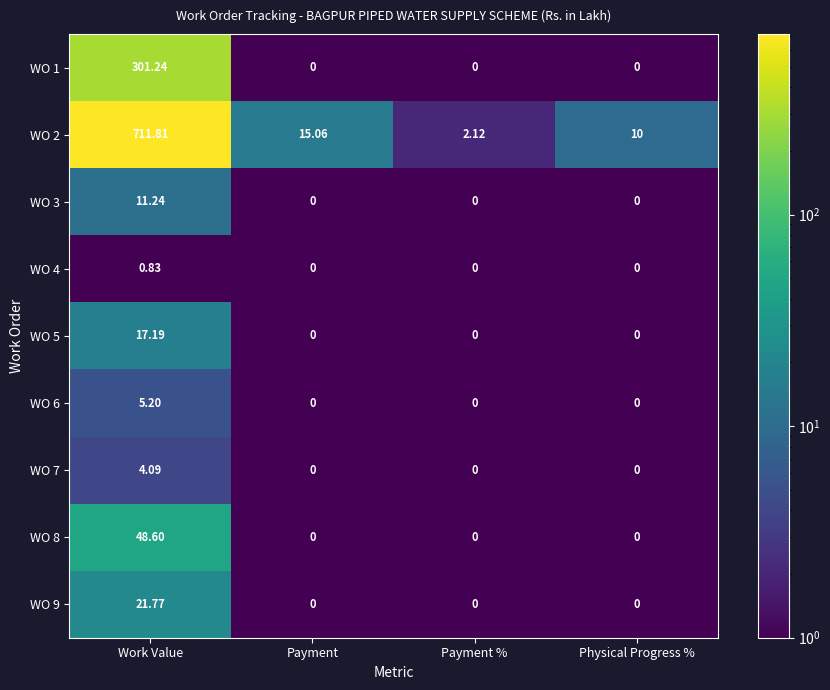

Is the value of WO 2 at Payment % greater than the value of WO 1 at Work Value?

No